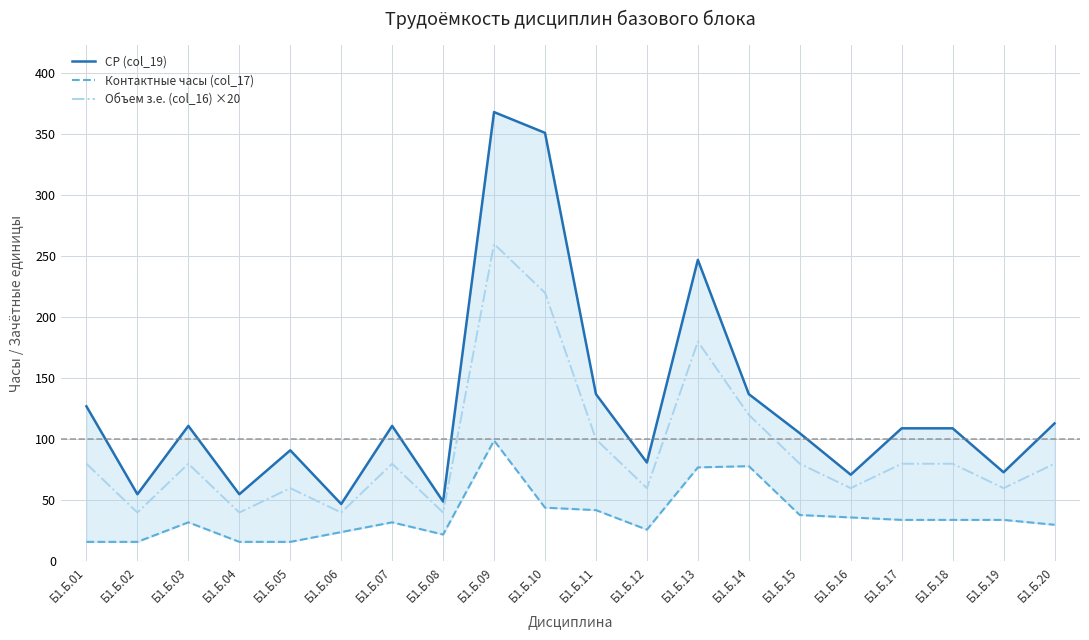

What is the maximum value shown in the chart?

368